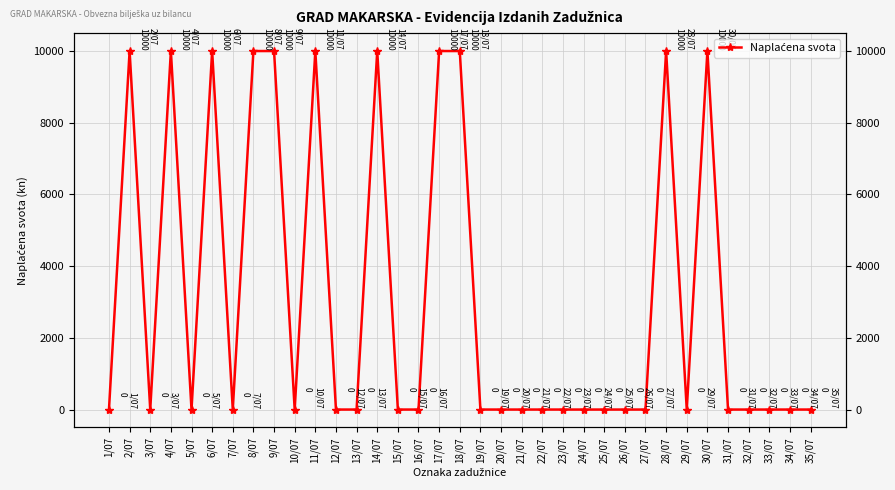

Where is the data nearest to the value 5000?

1/07